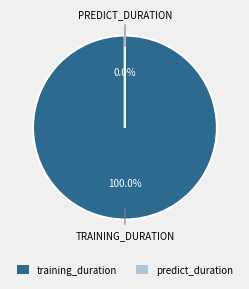

Which slice is the largest?

training_duration